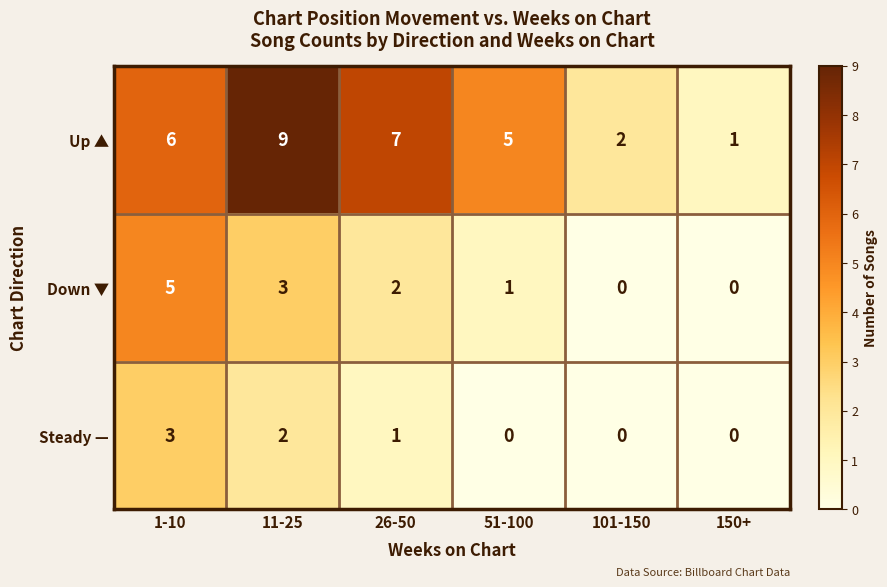

Count the number of categories in the chart.

6